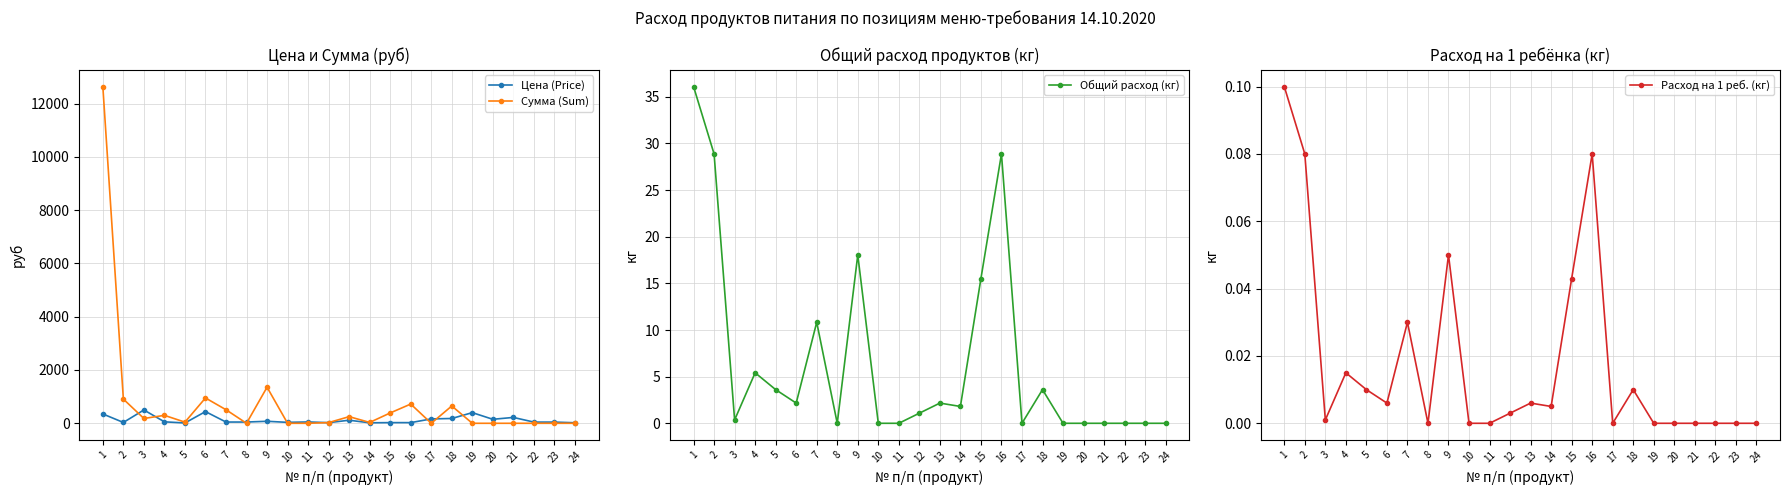

Is the value of Общий расход (кг) at 23 greater than the value of Расход на 1 реб. (кг) at 11?

No